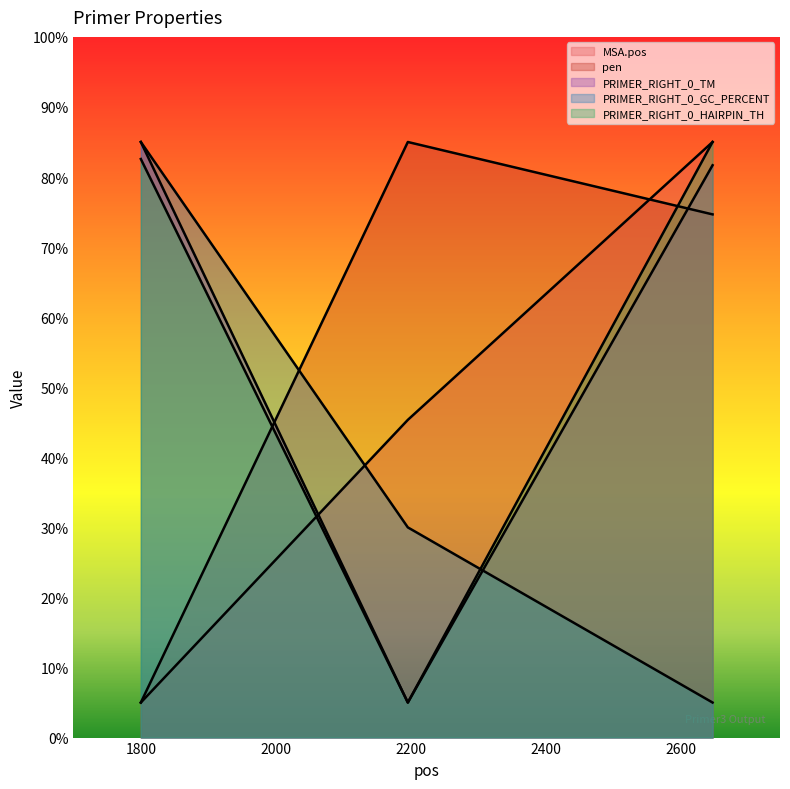

Which category has the highest value across all series?

2647